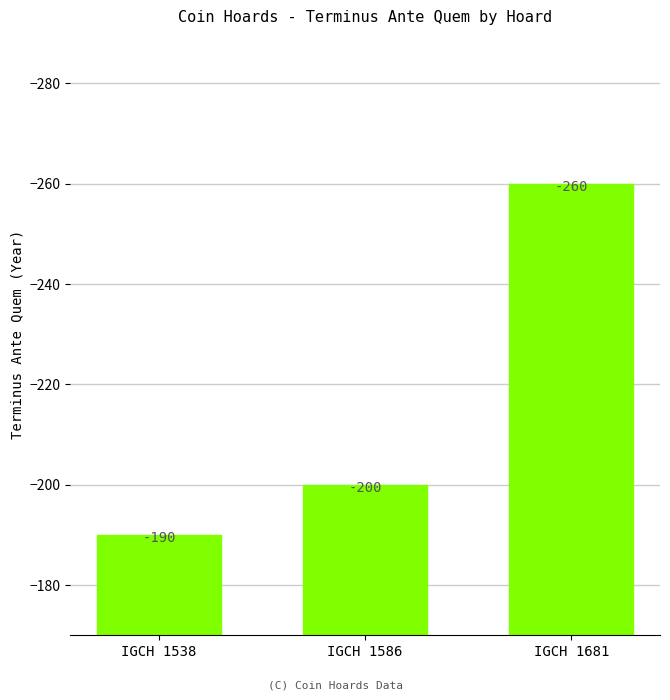

Reading right to left, what are all the values shown in this chart?

-260	-200	-190